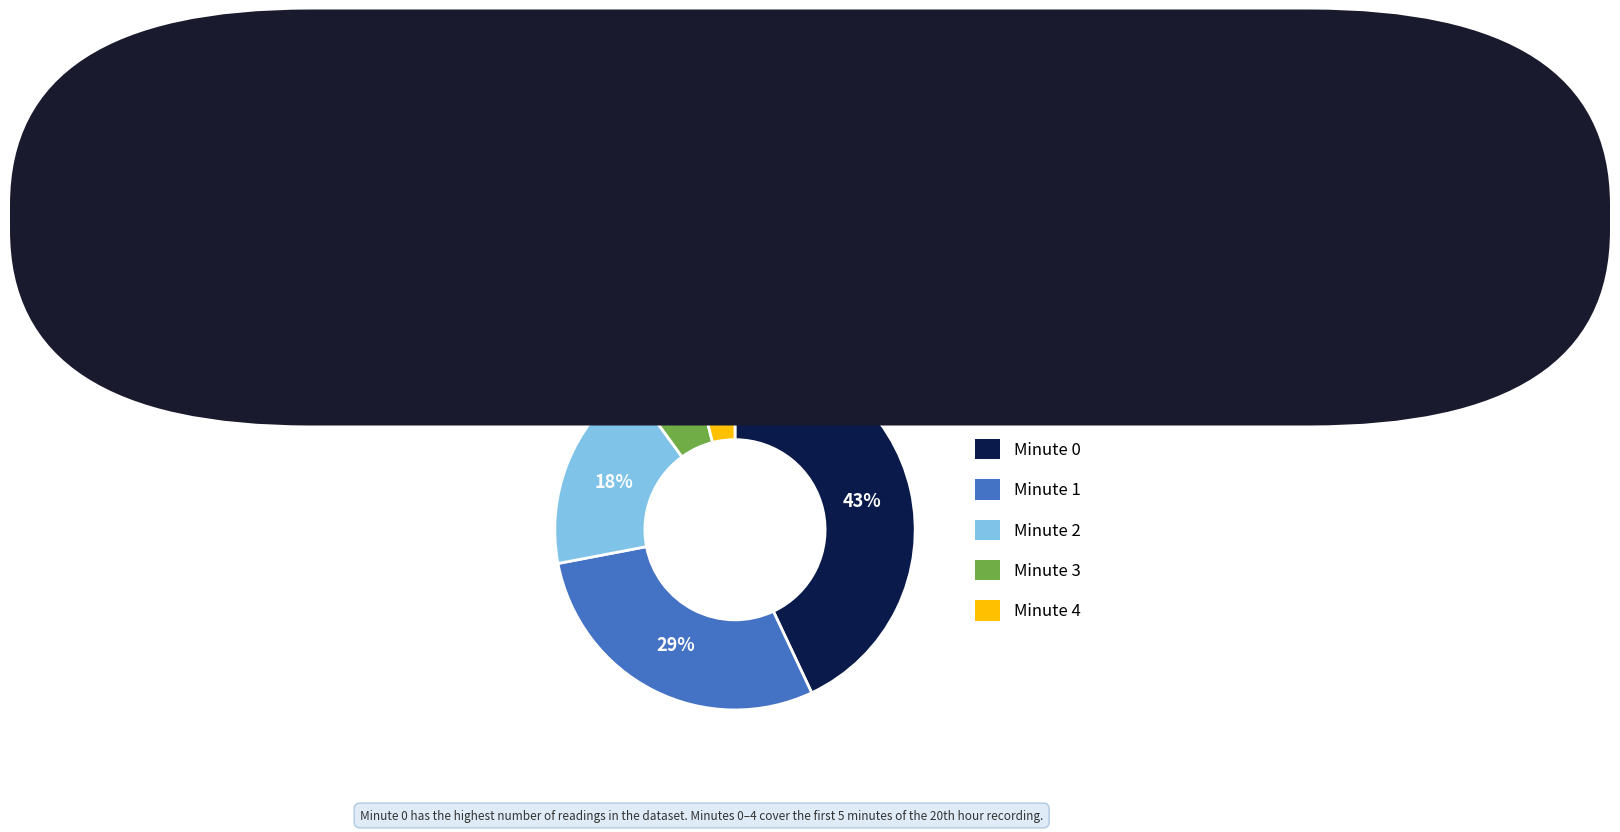

Does any single category account for the majority?

No